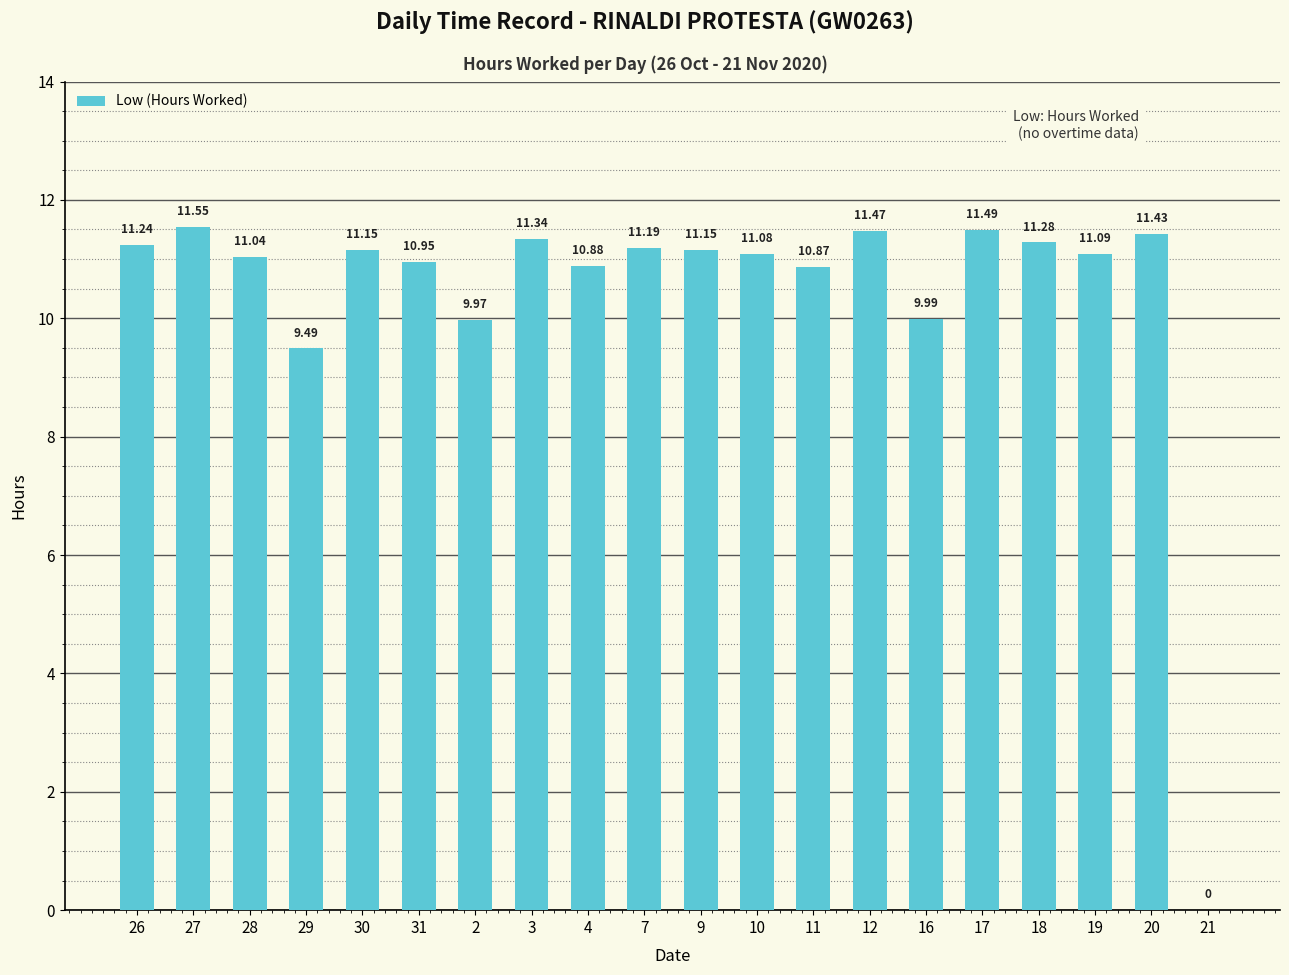

What is the sum of all values?

208.7